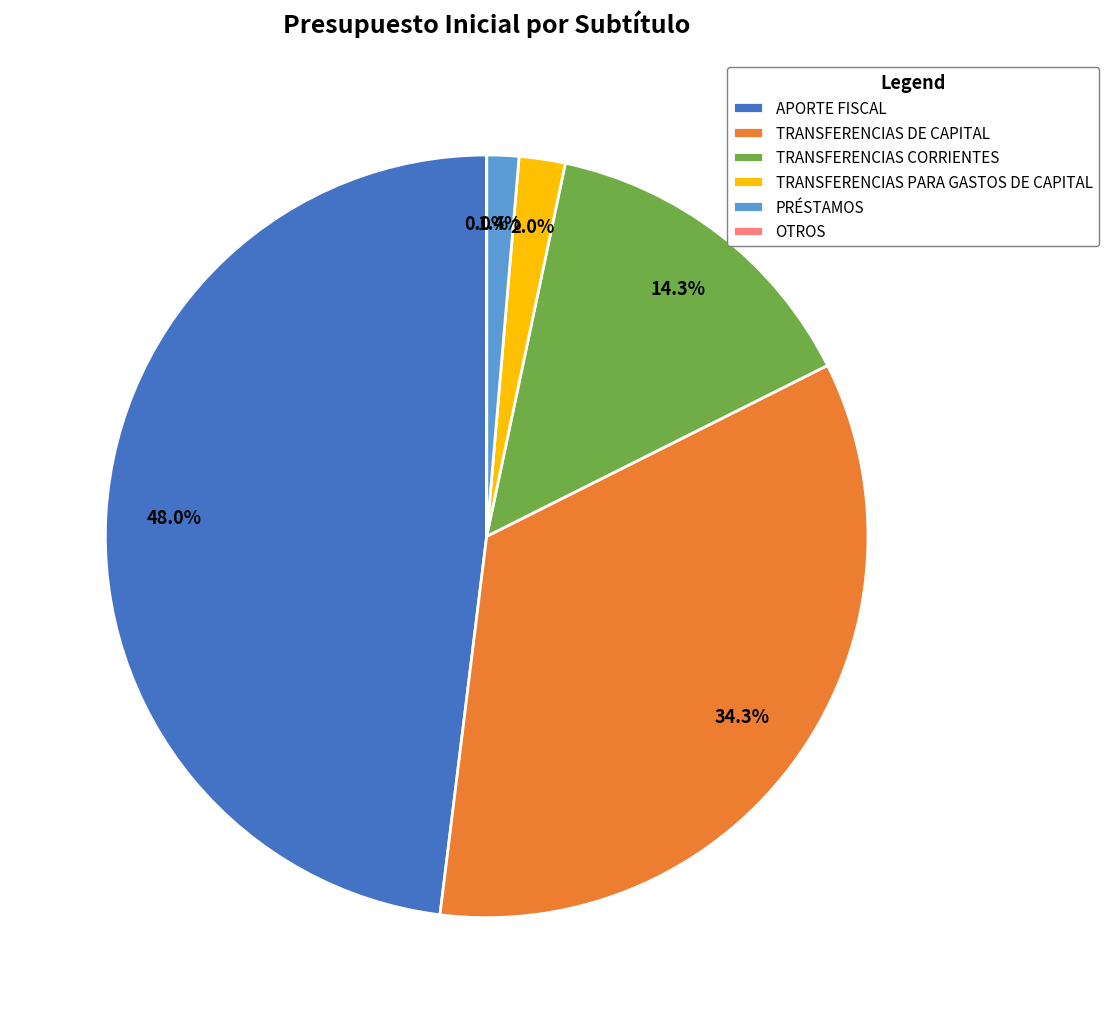

To the nearest percent, what is the difference between the largest and smallest slice percentages?

48%